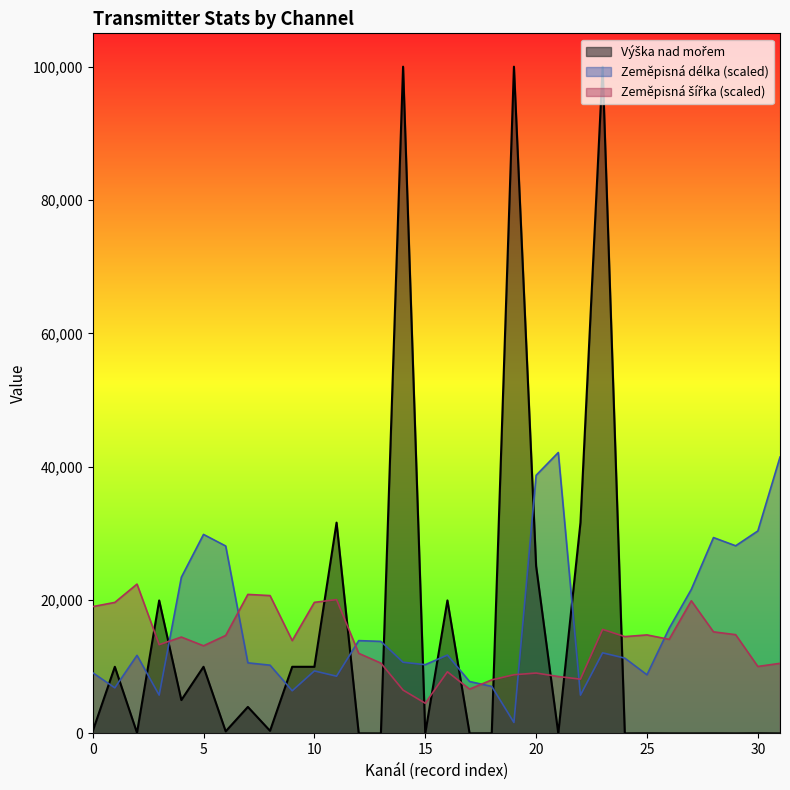

The Zeměpisná délka series shows 42134.2 at 22. True or false?

True